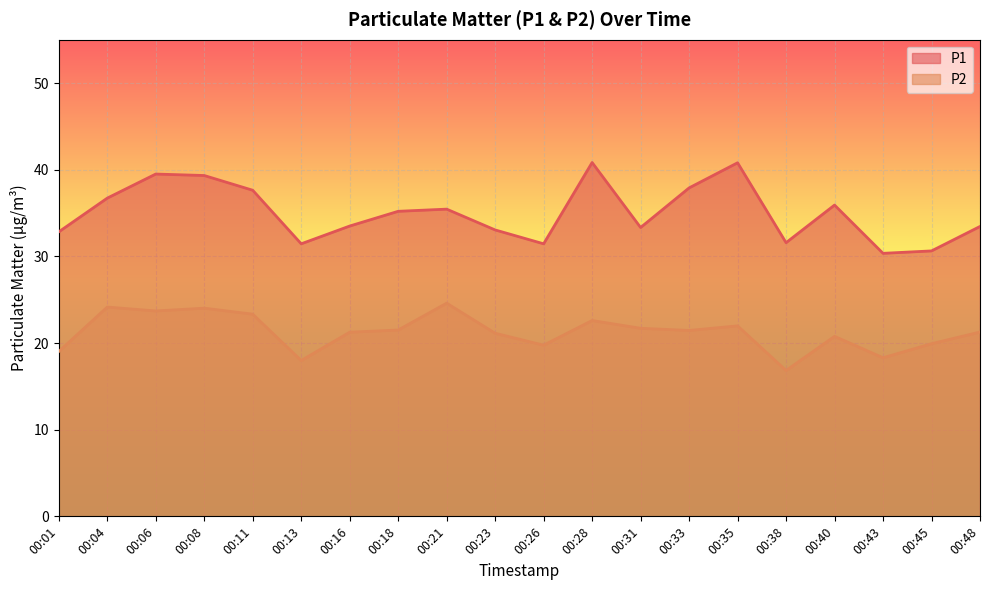

True or false: P1 and P2 cross at least once.

False